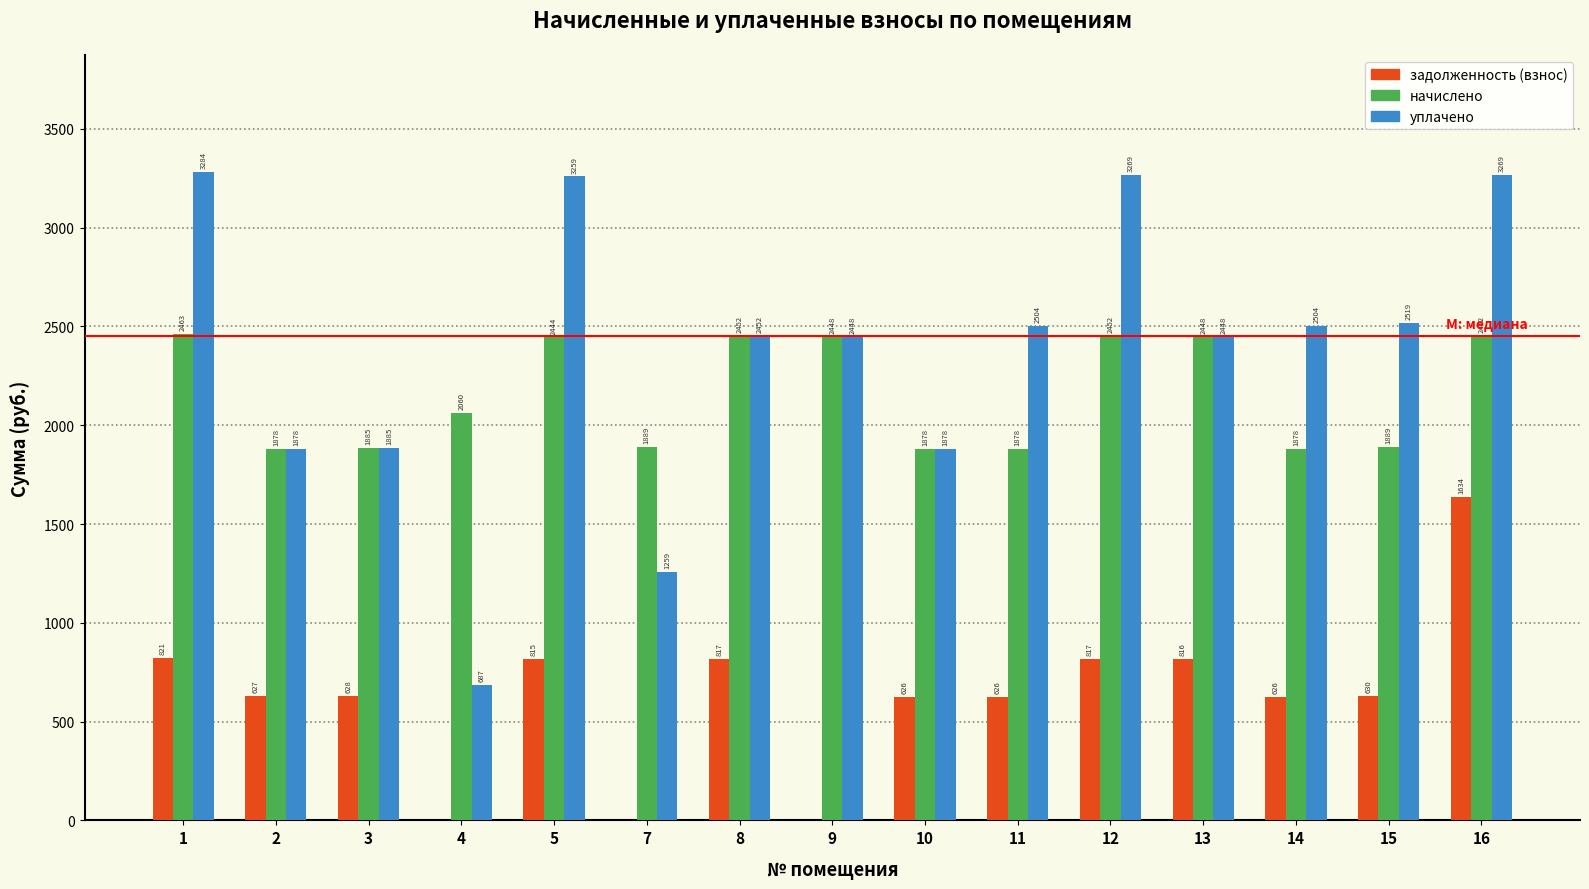

At which category is the sum across all series the highest?

16